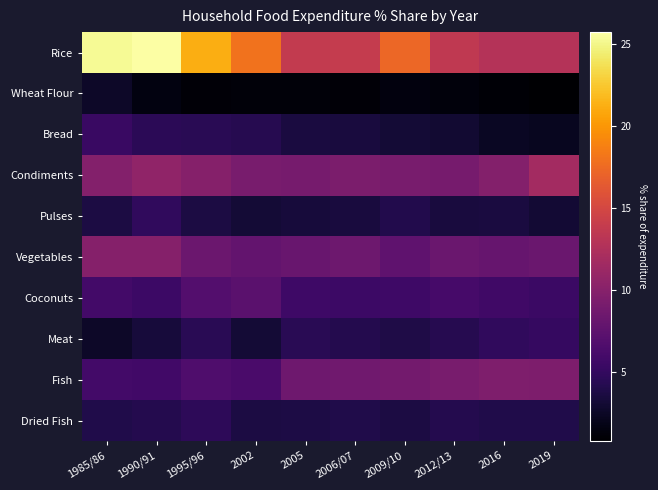

List the series in order of their peak value, highest first.

Rice, Condiments, Vegetables, Fish, Coconuts, Bread, Meat, Pulses, Dried Fish, Wheat Flour